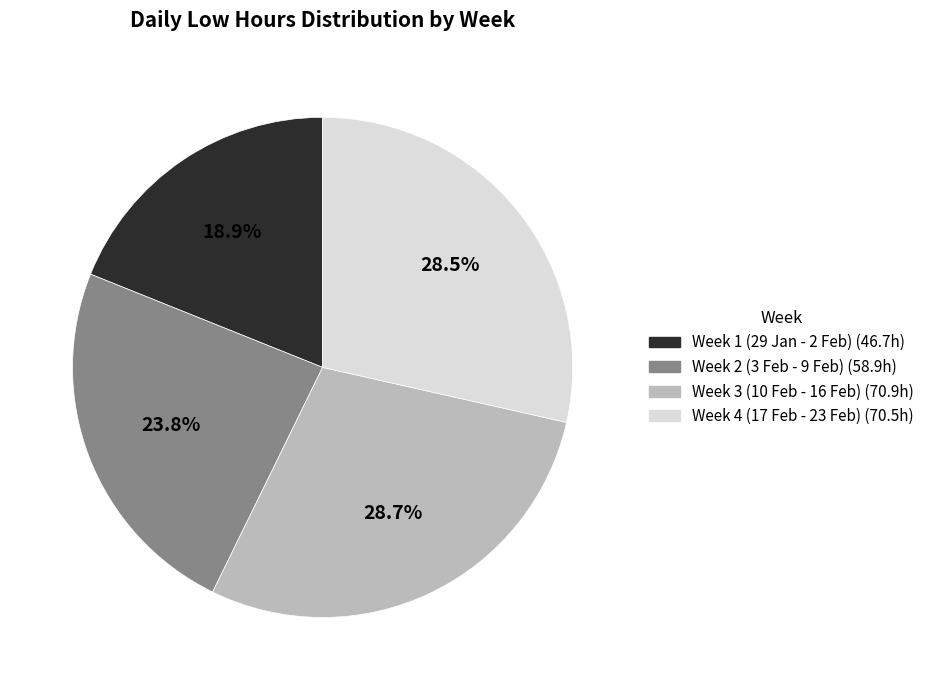

Is there a majority slice in this chart?

No